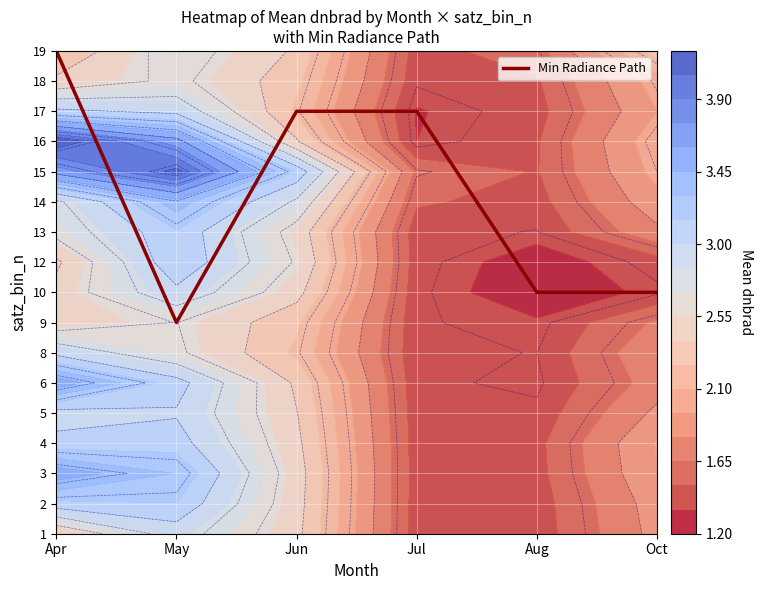

How many categories are shown in the chart?

6